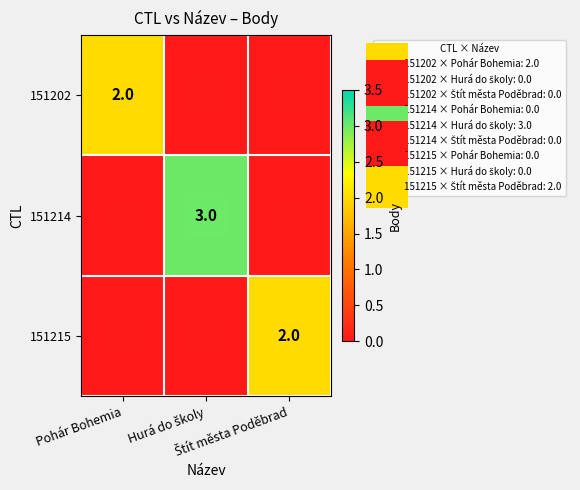

What is the greatest value displayed?

3